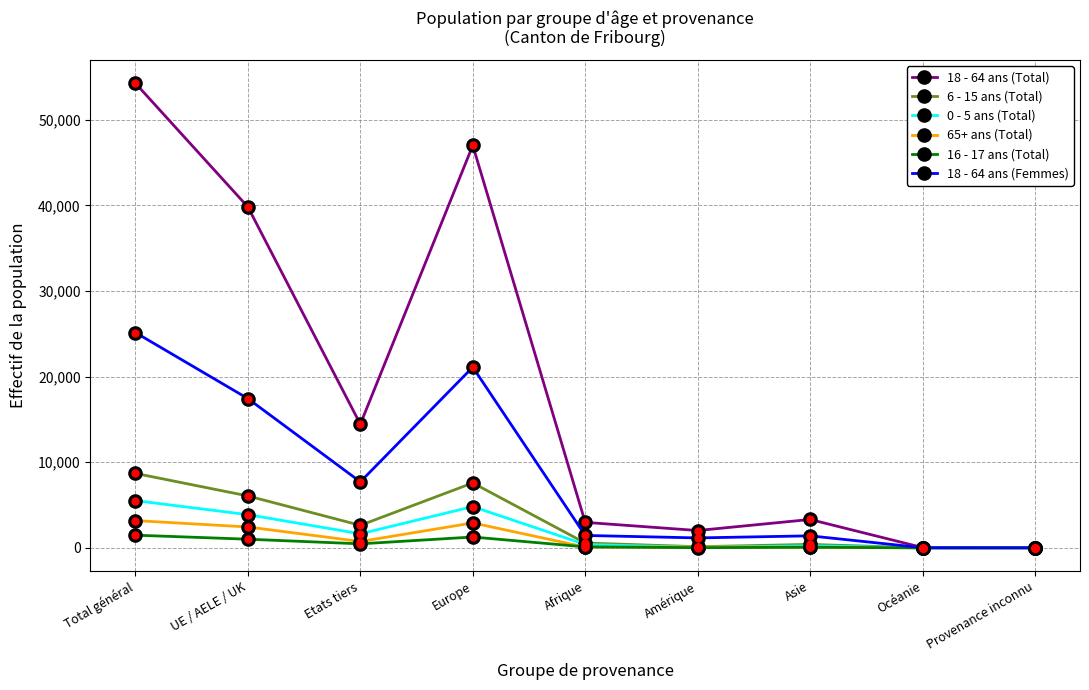

How many intersections are there between 0 - 5 ans (Total) and 6 - 15 ans (Total)?

1